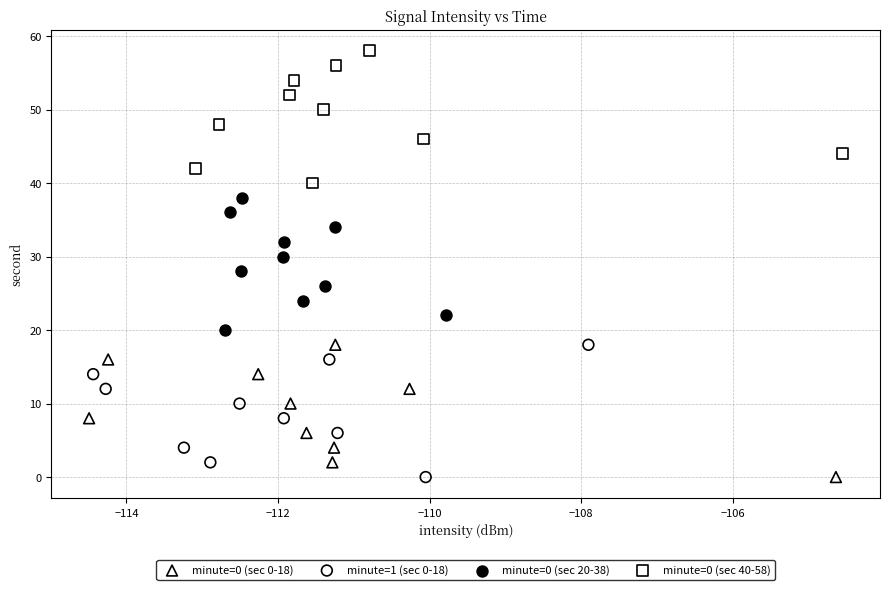

Which series contains the highest Y value?

minute=0 (sec 40-58)